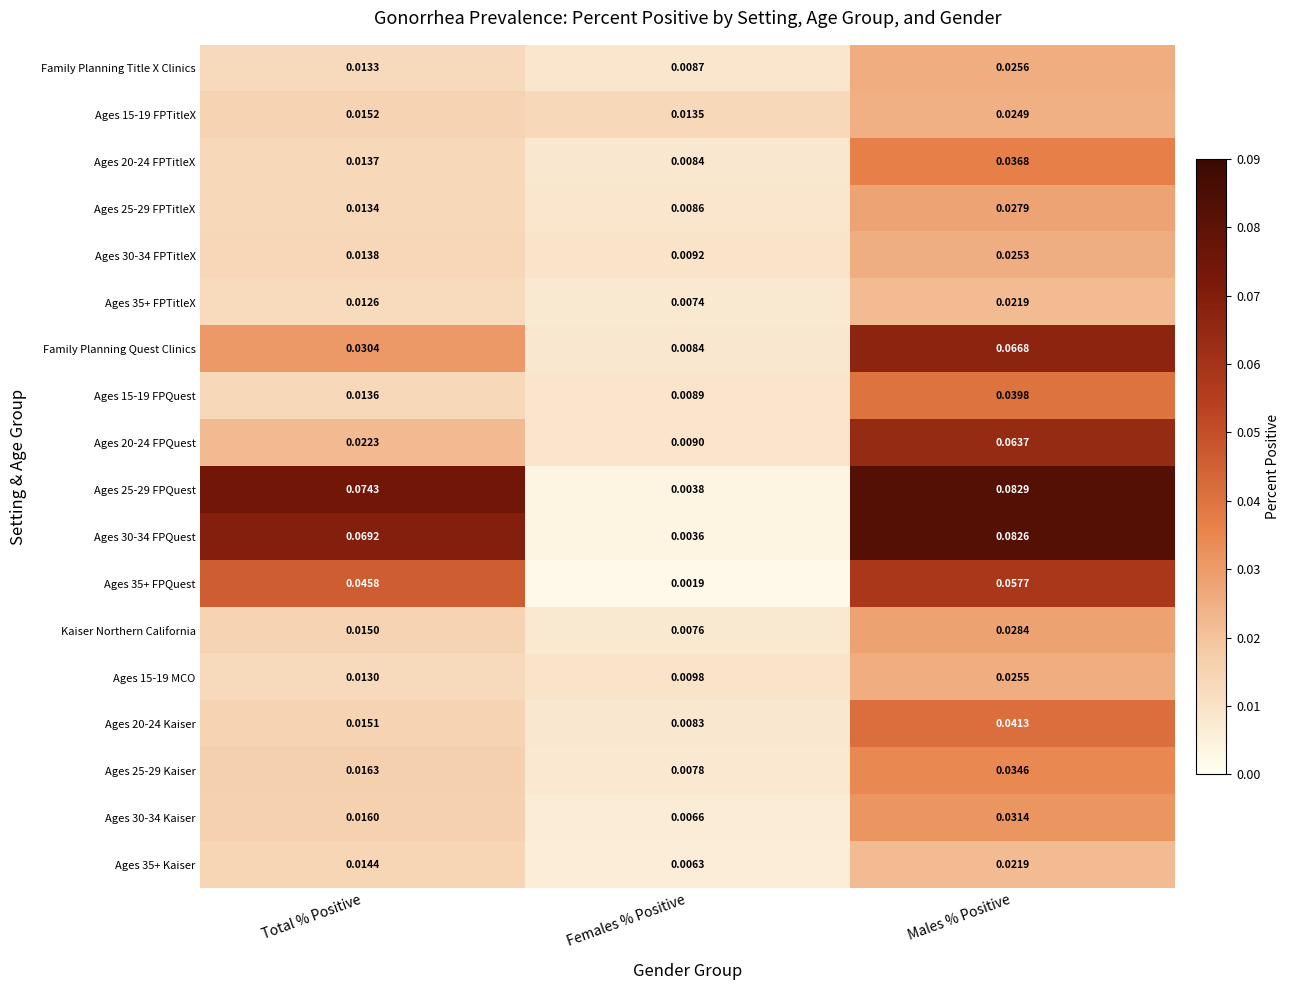

At how many categories does at least one series exceed 0?

3